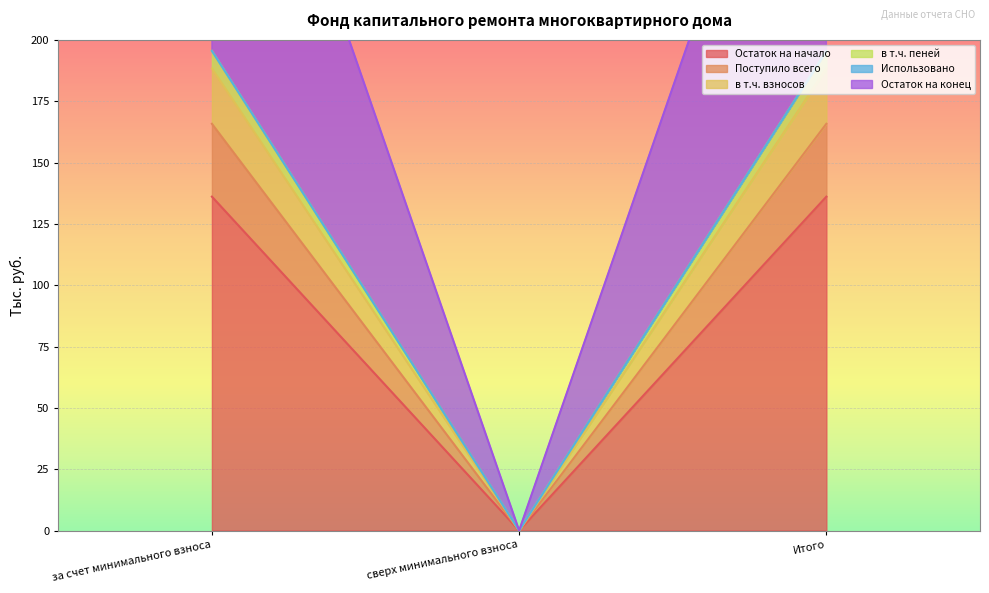

At how many categories does at least one series exceed 275?

2